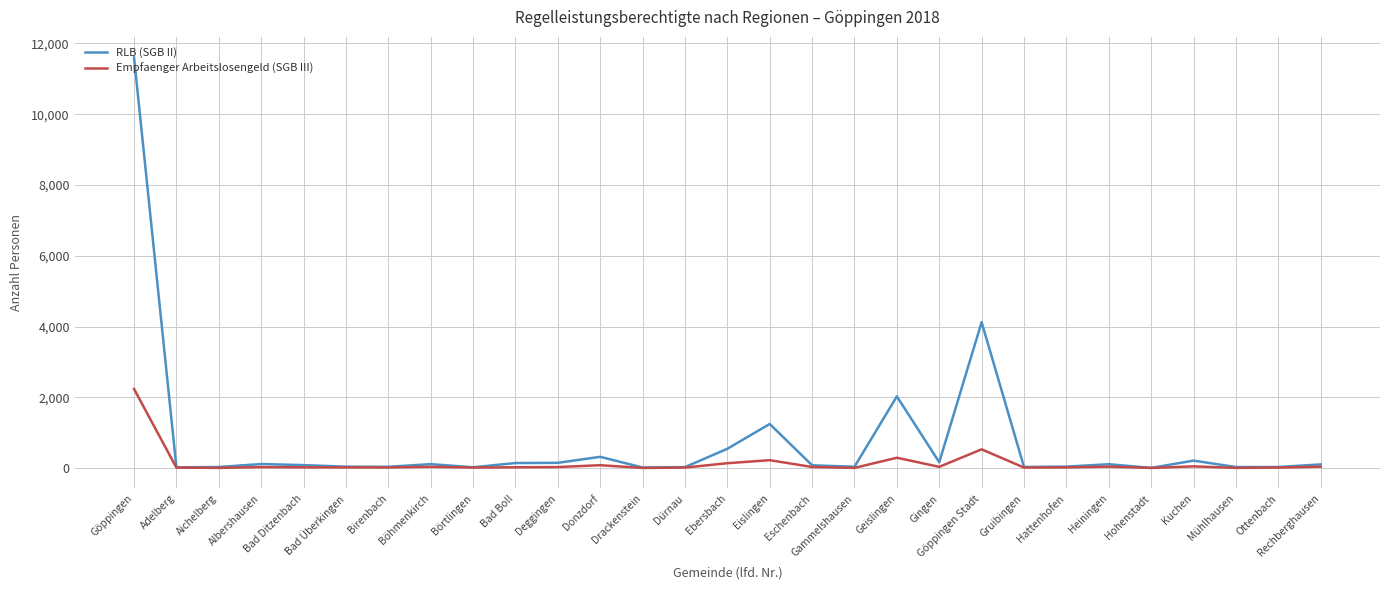

How many lines are shown in the chart?

2